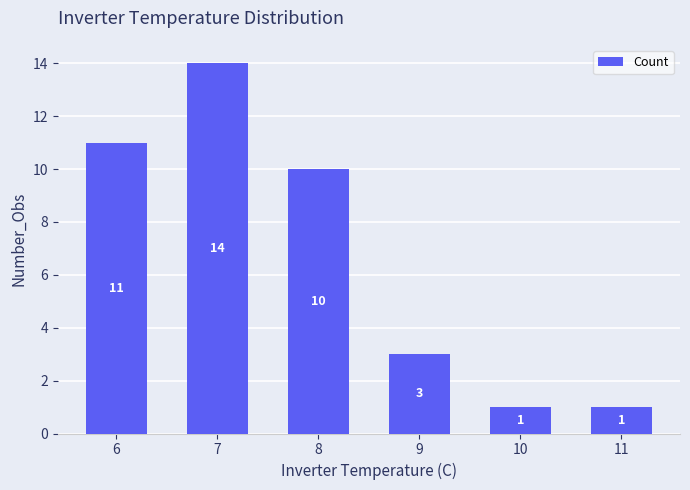

What is the sum of the values at 11 and 8?

11